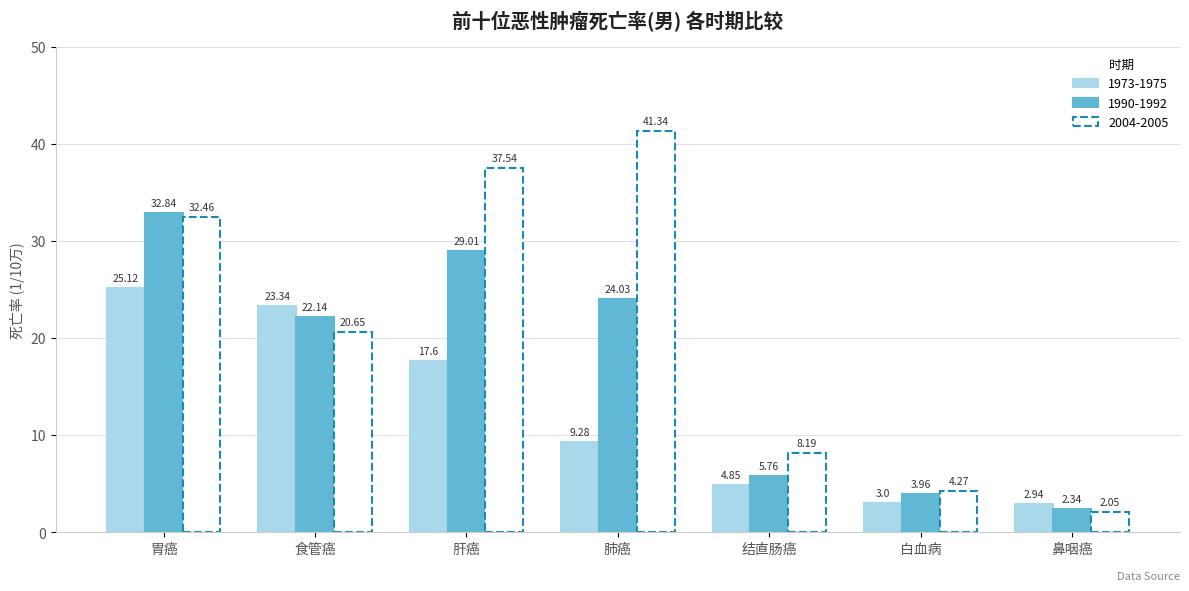

Which series has the largest total across all categories?

2004-2005